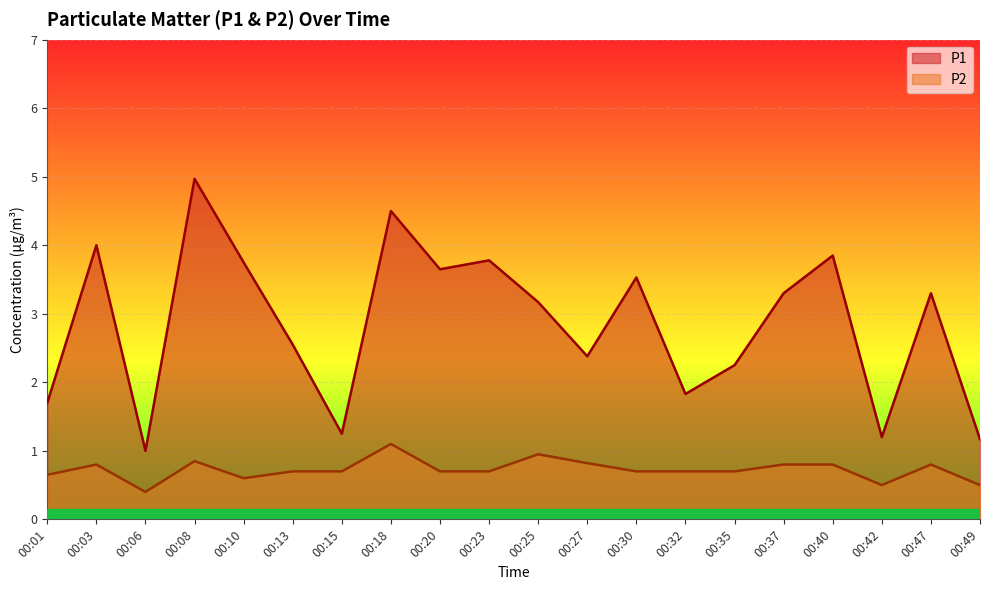

At how many categories does at least one series exceed 4?

2